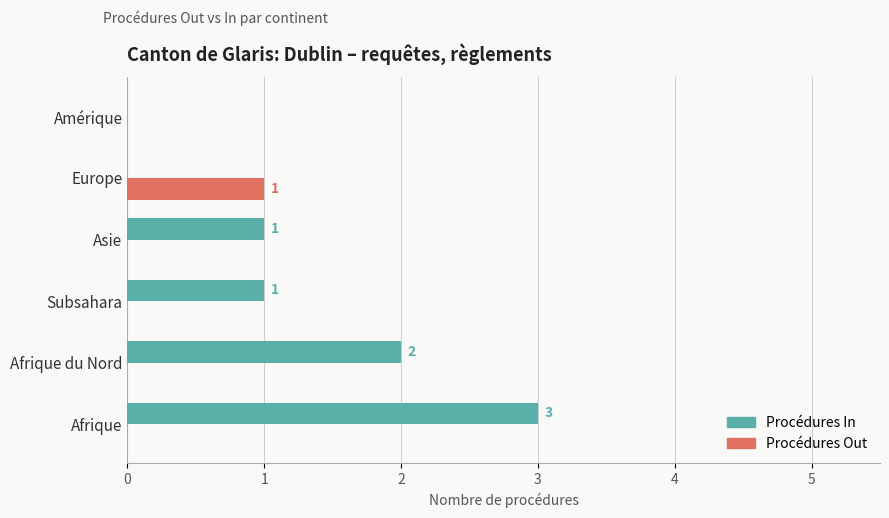

What is the sum of all Procédures In values?

7